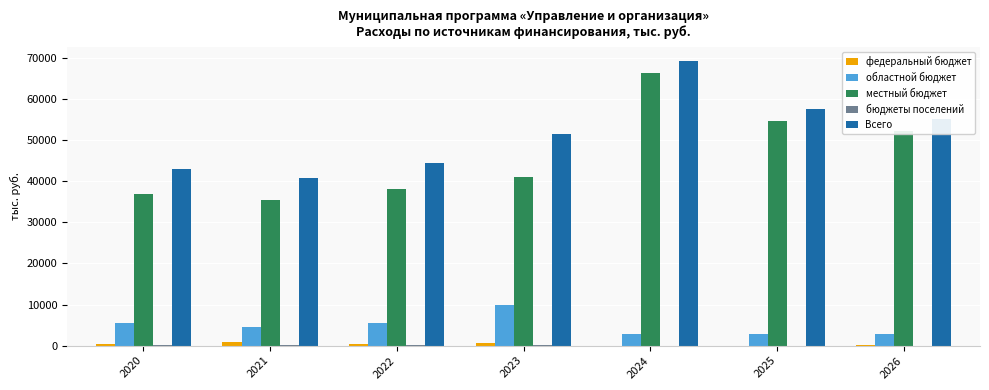

True or false: Всего has a value of 57551.8 at 2025.

True